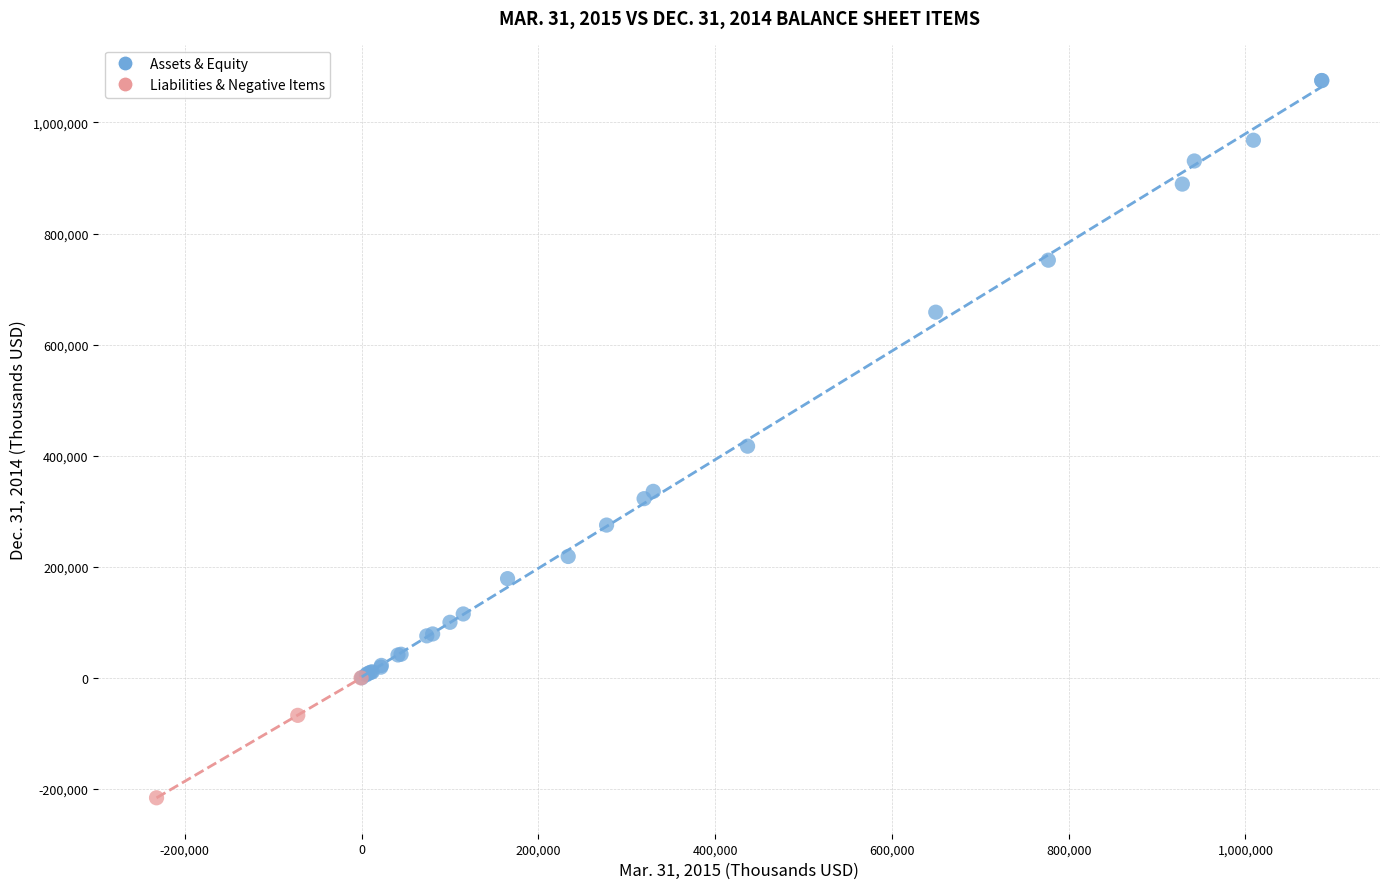

Which series reaches the minimum Y coordinate?

Liabilities & Negative Items